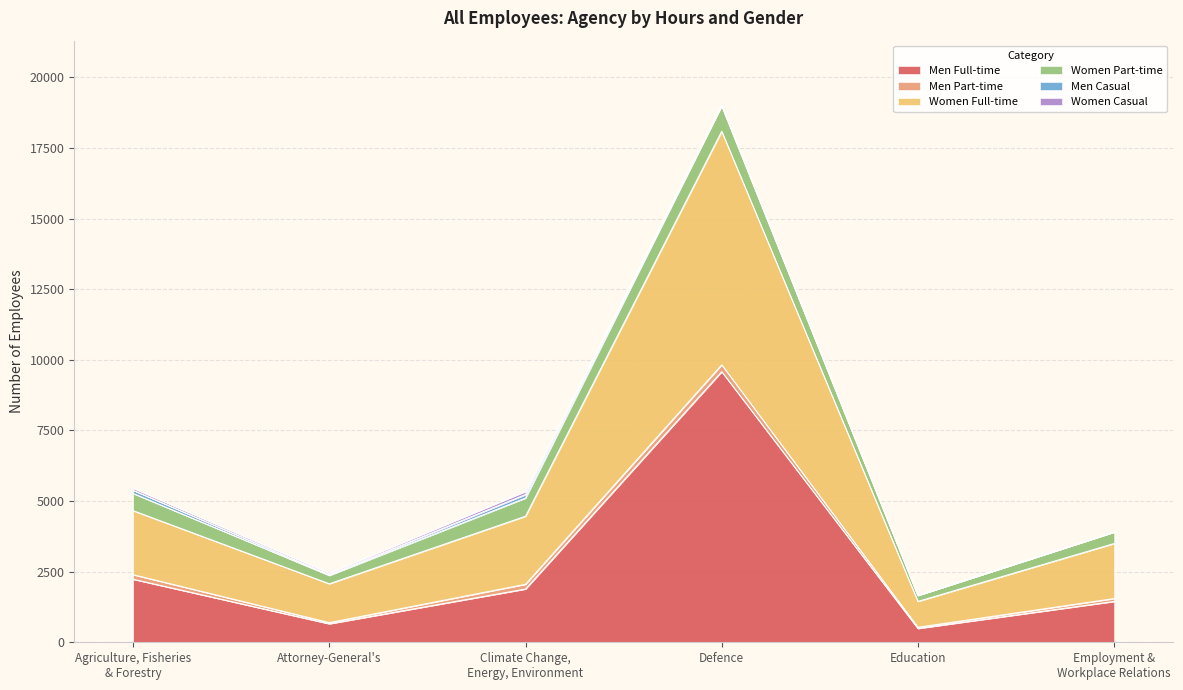

Which label corresponds to the largest value in the chart?

Defence